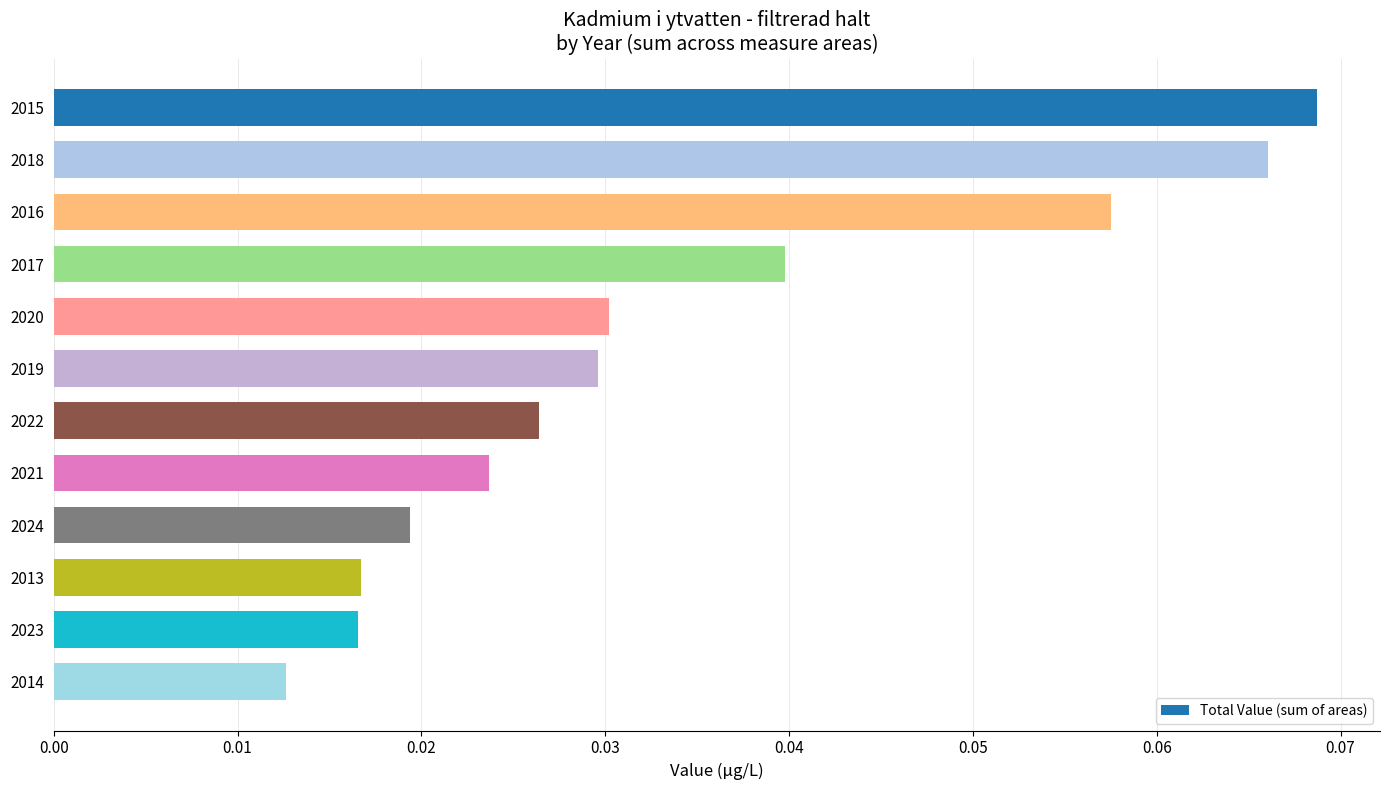

What is the sum of all values?

0.4